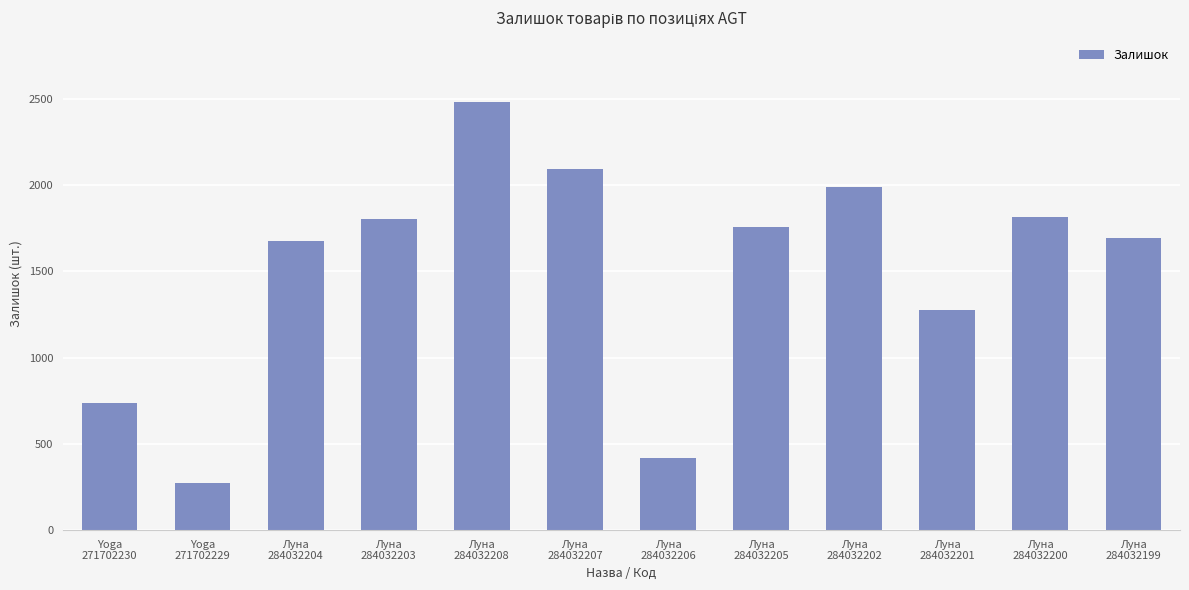

Read the value at Луна
284032204, to the nearest 100.

1700